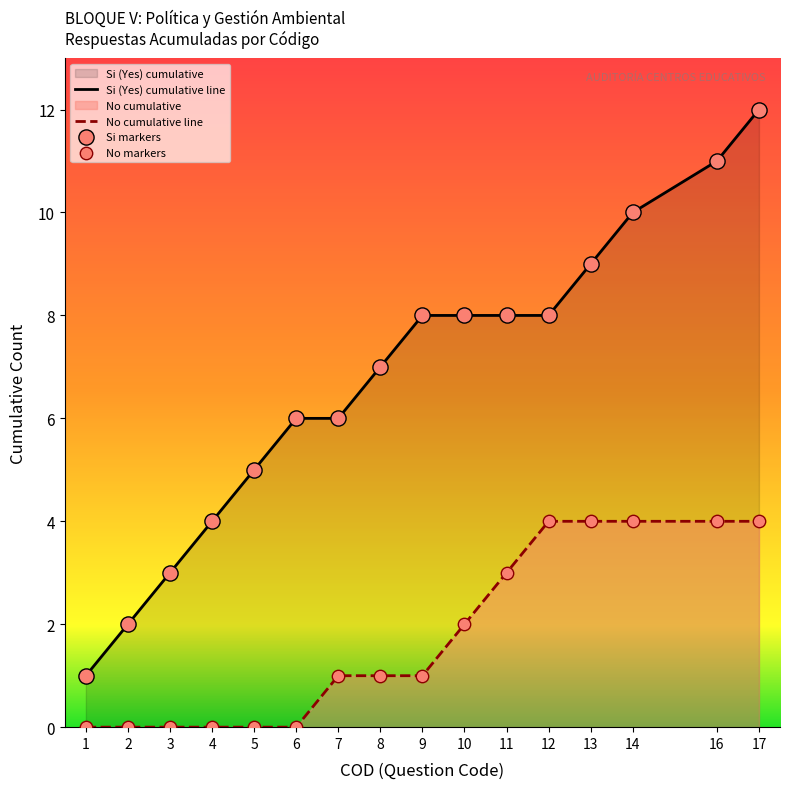

Which has a higher value, 9 or 14?

14